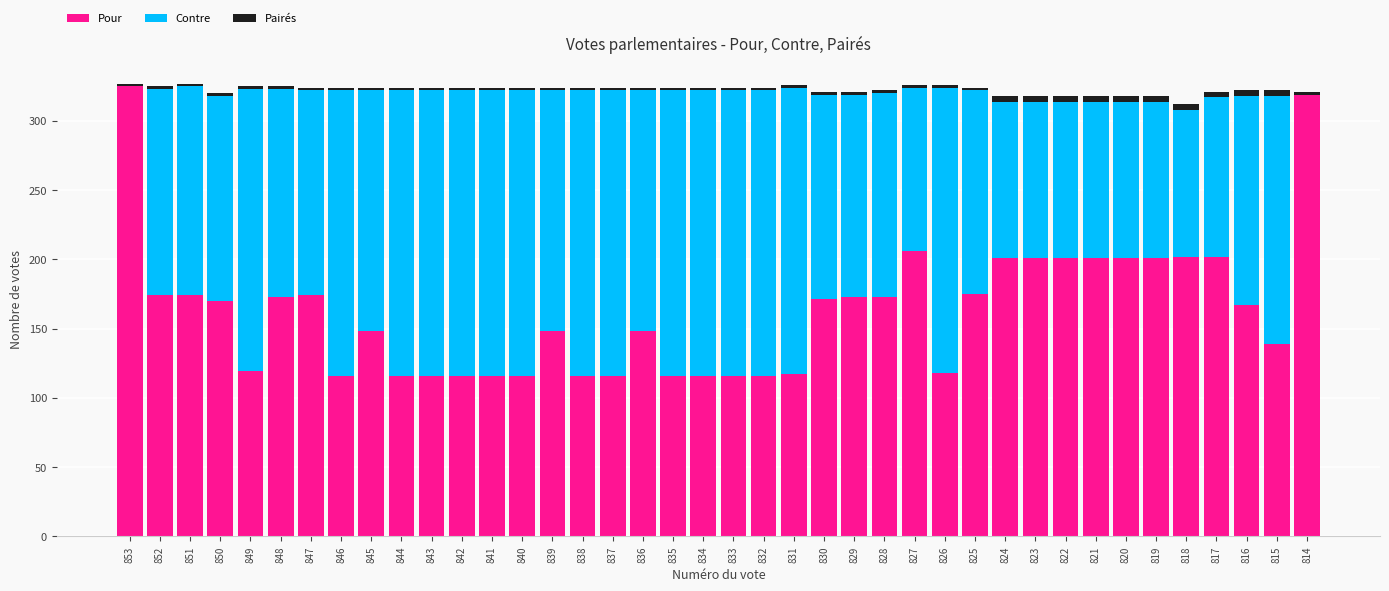

Is it true that Pour equals 211 at 849?

False